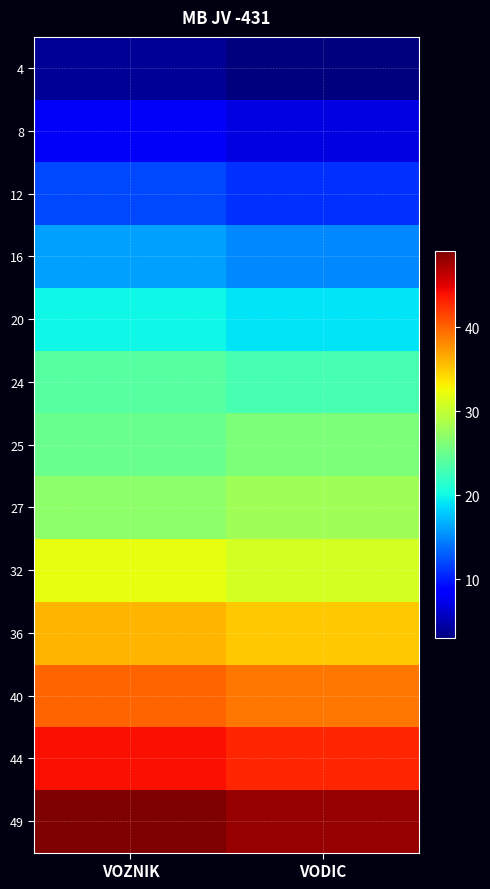

Reading right to left, what are all the values shown in this chart?

4: VODIC=3	VOZNIK=4
8: VODIC=7	VOZNIK=8
12: VODIC=11	VOZNIK=12
16: VODIC=15	VOZNIK=16
20: VODIC=19	VOZNIK=20
24: VODIC=23	VOZNIK=24
25: VODIC=26	VOZNIK=25
27: VODIC=28	VOZNIK=27
32: VODIC=31	VOZNIK=32
36: VODIC=35	VOZNIK=36
40: VODIC=39	VOZNIK=40
44: VODIC=43	VOZNIK=44
49: VODIC=48	VOZNIK=49